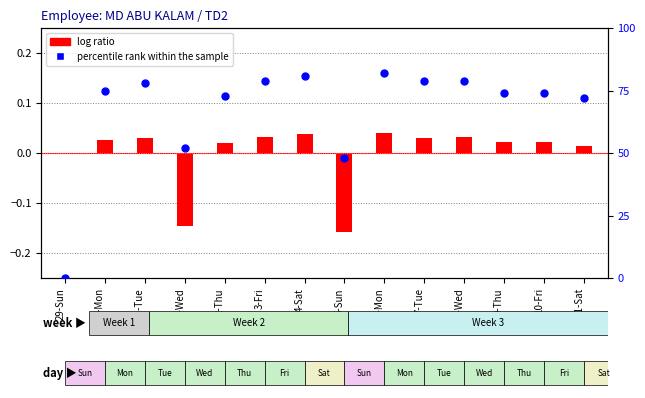

Which series has the widest spread of Y values?

percentile rank within the sample